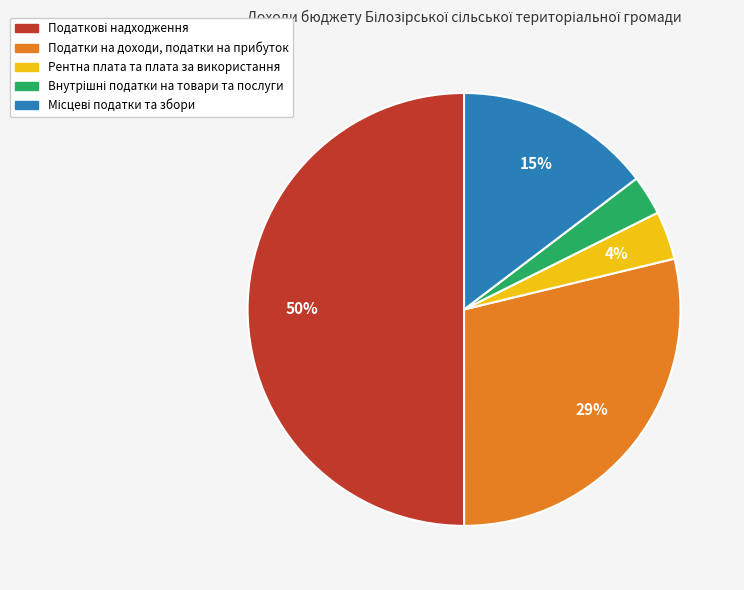

To the nearest percent, what is the average slice percentage?

20%